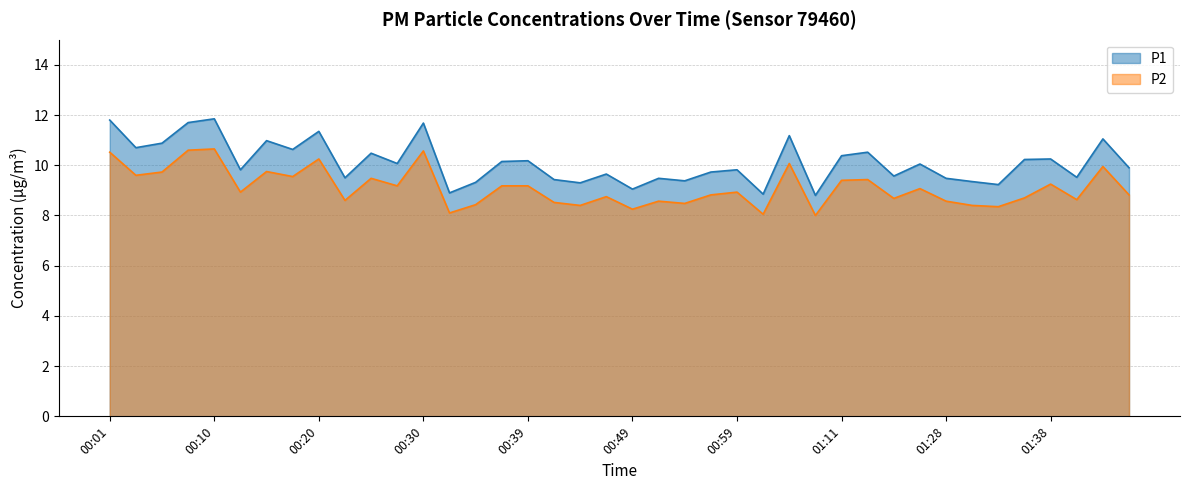

What is the total value across all series at 00:13?

18.8